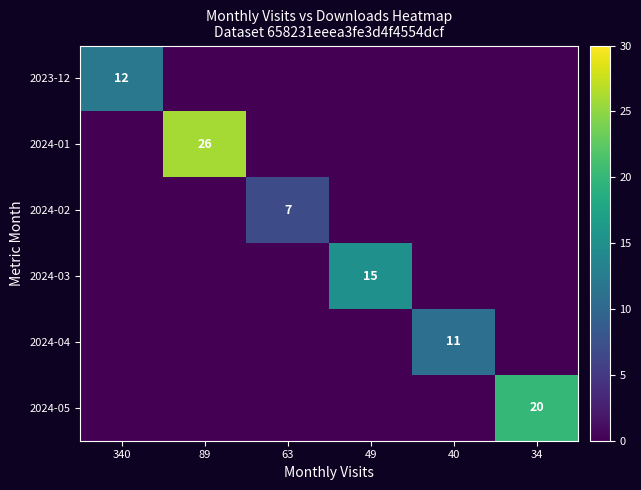

Is it true that 2024-02 equals 7 at 63?

True